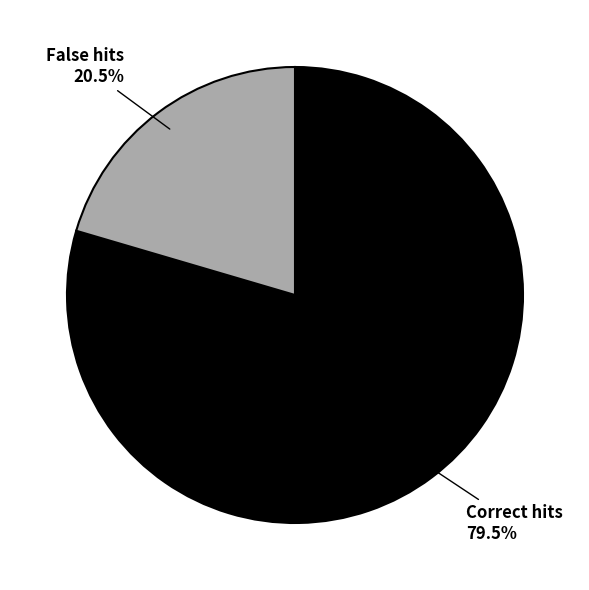

True or false: Correct hits accounts for 94% of the total.

False